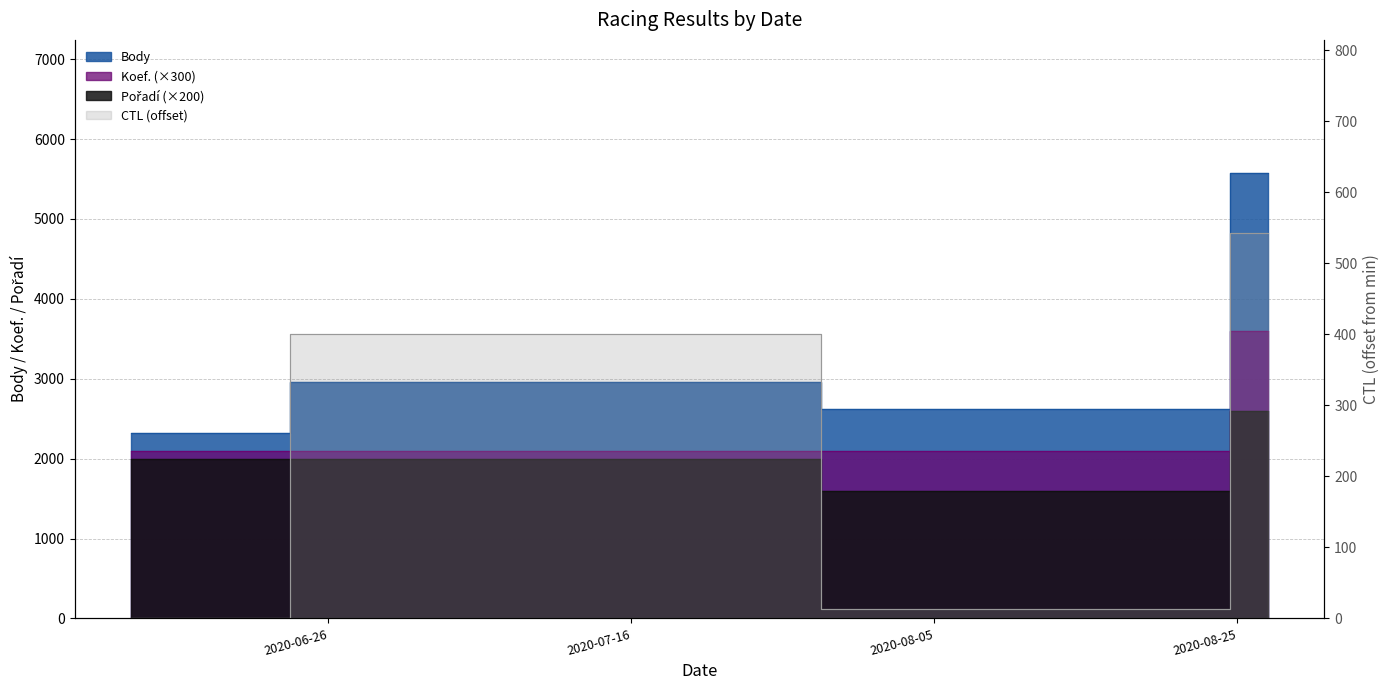

Is this an area chart (filled region under the line)?

No